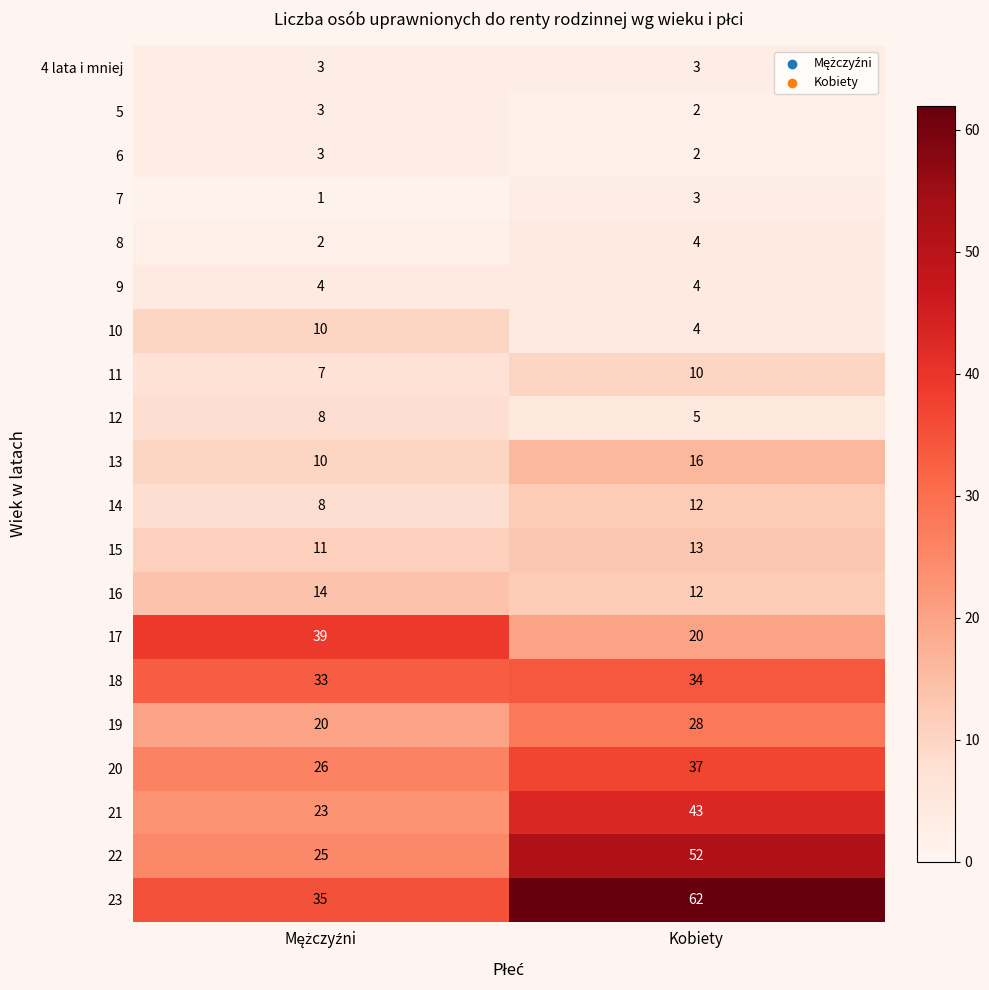

Which label corresponds to the largest value in the chart?

Kobiety